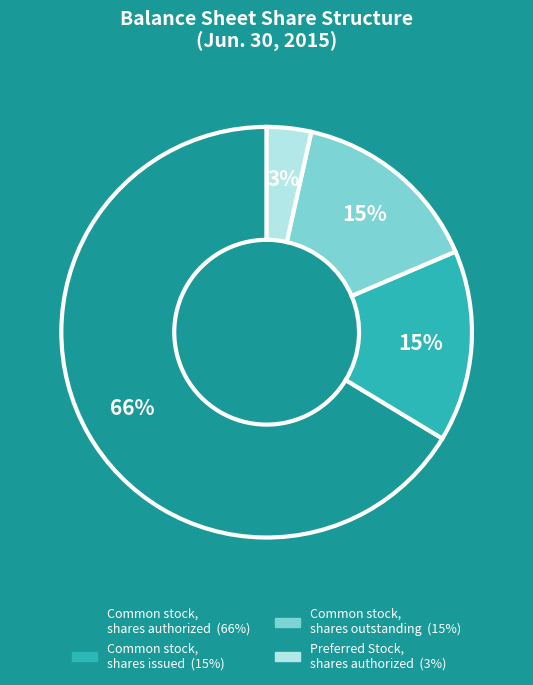

To the nearest percent, what is the average slice percentage?

25%